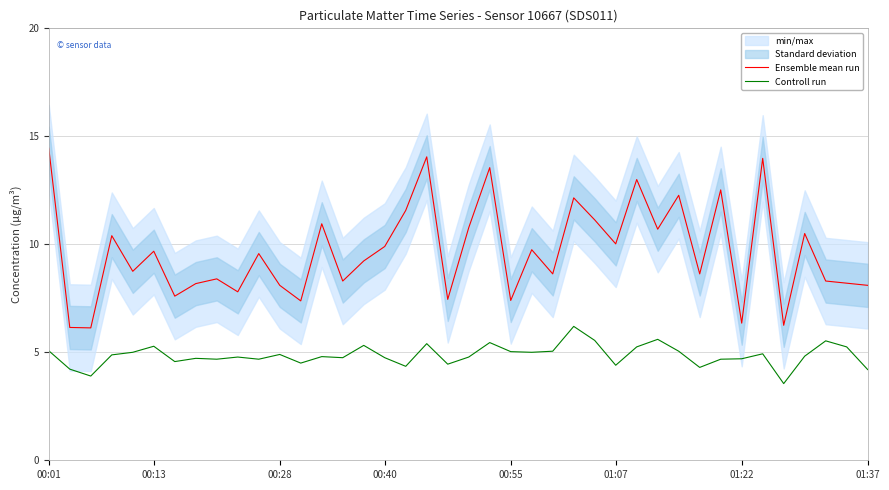

True or false: Controll run and Ensemble mean run intersect in this chart.

False